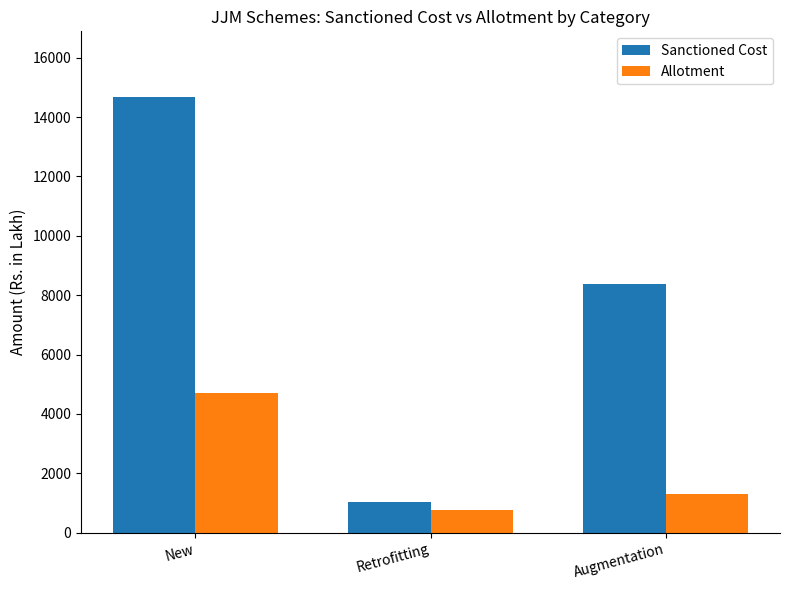

Is it true that Sanctioned Cost equals 8360.8 at Augmentation?

True